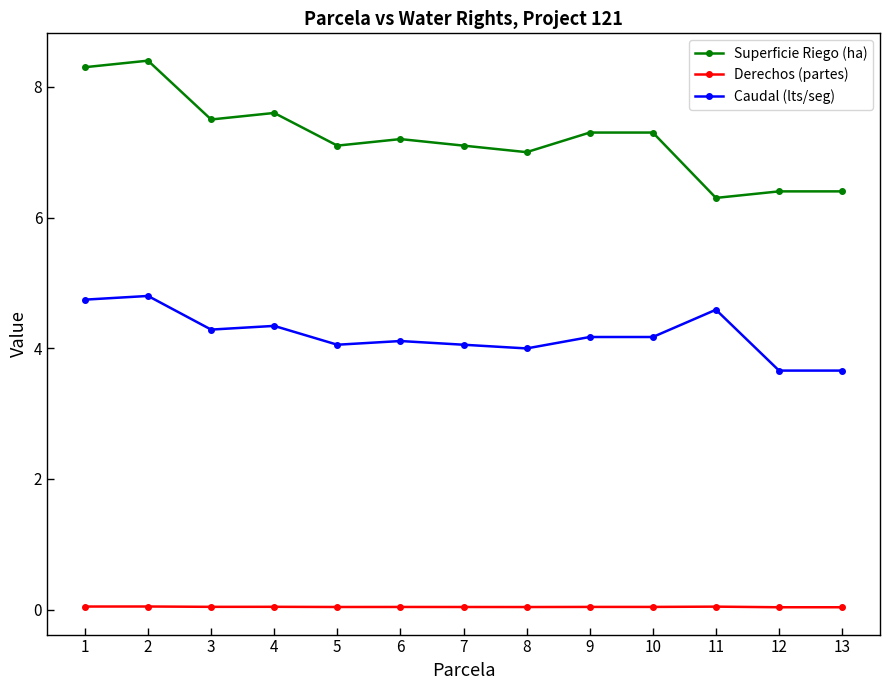

True or false: Superficie Riego (ha) and Caudal (lts/seg) cross at least once.

False